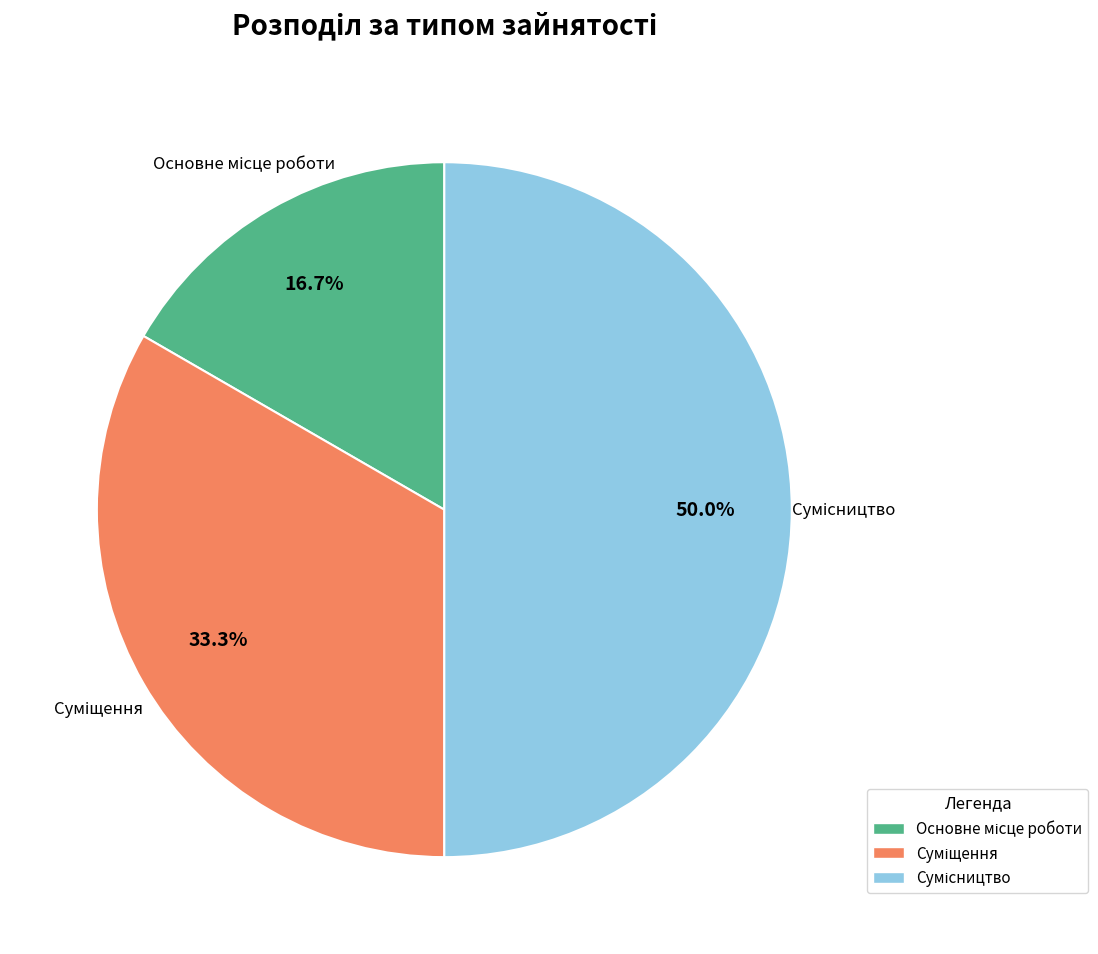

Which category has the smallest portion of the pie?

Основне місце роботи